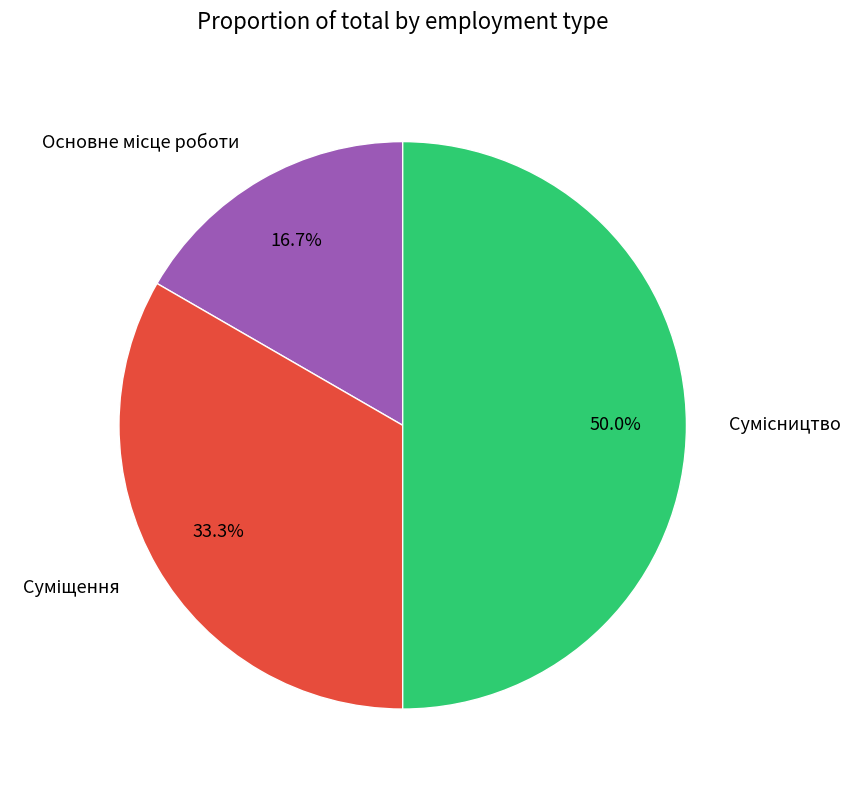

To the nearest percent, what is the difference between the largest and smallest slice percentages?

33%